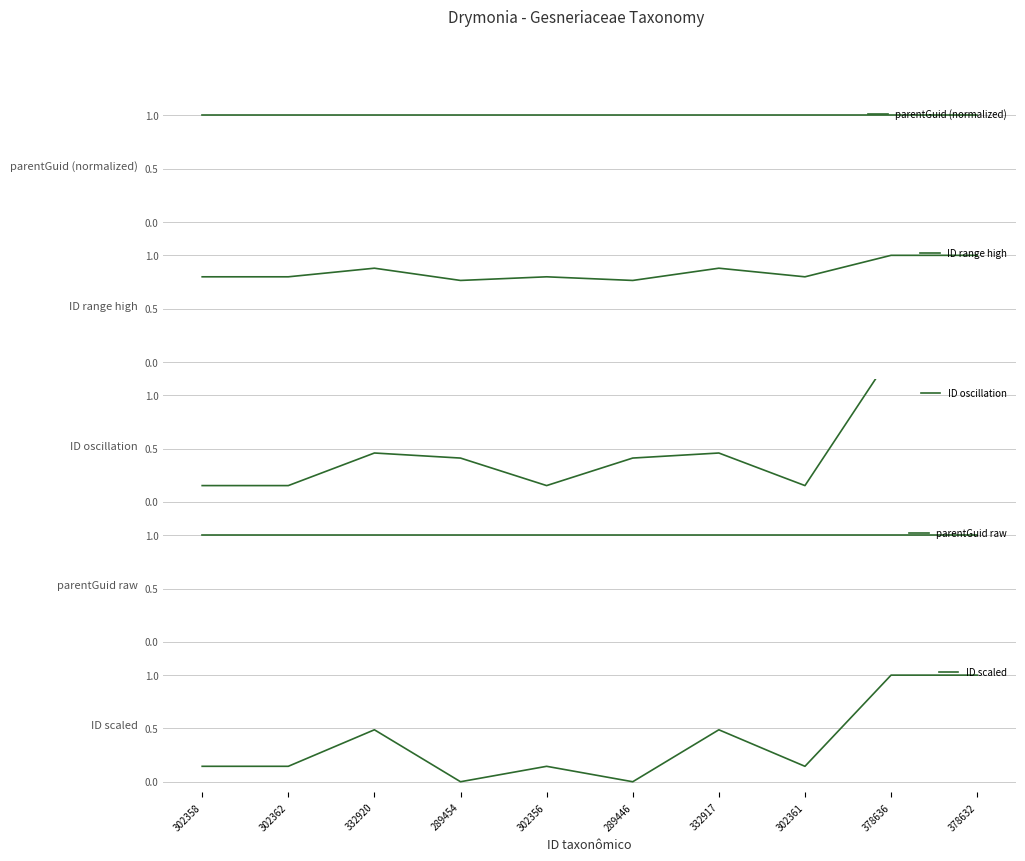

Reading left to right, extract all data points from this chart.

parentGuid (normalized): 302358=1.0	302362=1.0	332920=1.0	289454=1.0	302356=1.0	289446=1.0	332917=1.0	302361=1.0	378636=1.0	378632=1.0
ID range high: 302358=0.8	302362=0.8	332920=0.9	289454=0.8	302356=0.8	289446=0.8	332917=0.9	302361=0.8	378636=1.0	378632=1.0
ID oscillation: 302358=0.2	302362=0.2	332920=0.5	289454=0.4	302356=0.2	289446=0.4	332917=0.5	302361=0.2	378636=1.4	378632=1.4
parentGuid raw: 302358=1.0	302362=1.0	332920=1.0	289454=1.0	302356=1.0	289446=1.0	332917=1.0	302361=1.0	378636=1.0	378632=1.0
ID scaled: 302358=0.1	302362=0.1	332920=0.5	289454=0.0	302356=0.1	289446=0.0	332917=0.5	302361=0.1	378636=1.0	378632=1.0